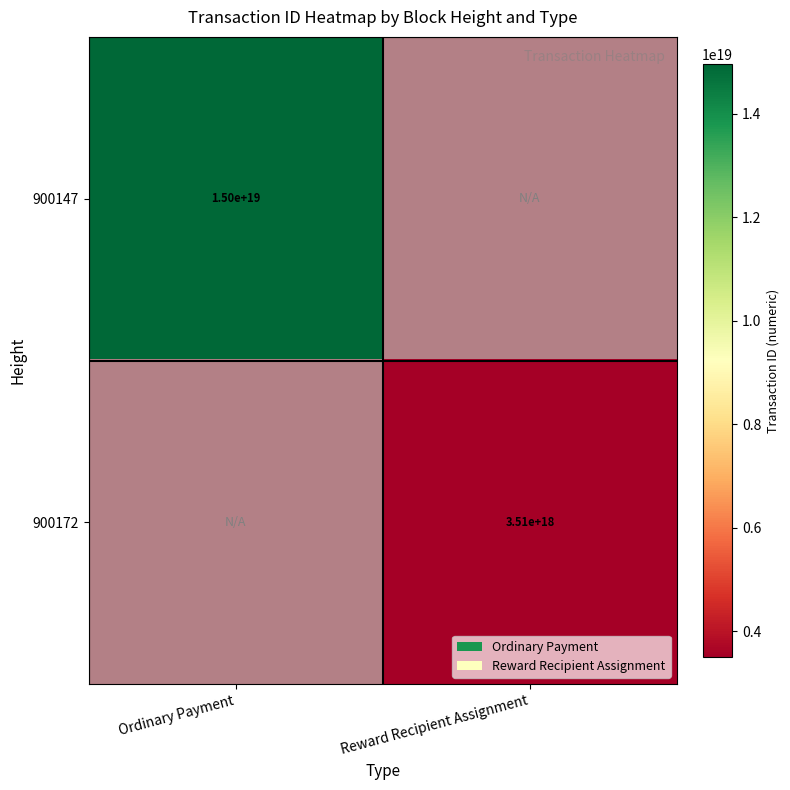

The value of 900172 at Reward Recipient Assignment is 1888844888307581696. True or false?

False